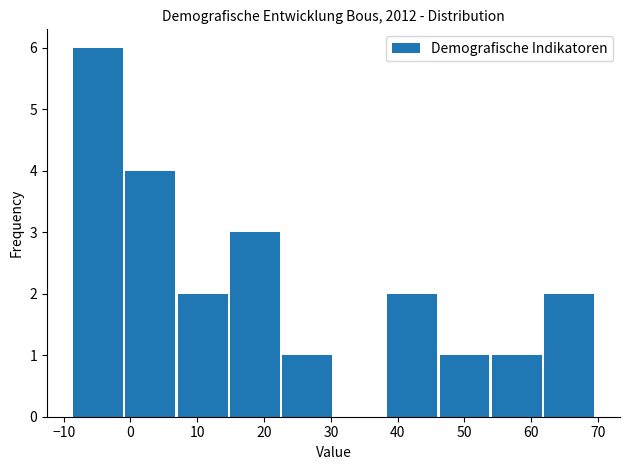

Reading left to right, transcribe this chart: for each bar, give the range it covers on the x-axis and its height. Neither the bar edges nor the heights are printed on the chart, so give them approximately, as read against the axes.

-9 to -1: 6
-1 to 7: 4
7 to 15: 2
15 to 23: 3
23 to 31: 1
31 to 38: 0
38 to 46: 2
46 to 54: 1
54 to 62: 1
62 to 70: 2